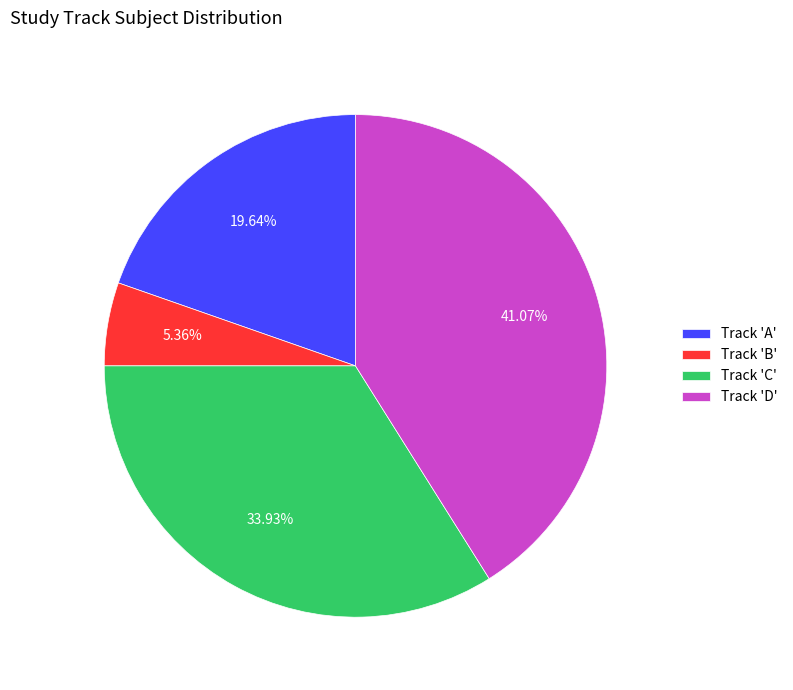

How many segments does this pie chart have?

4